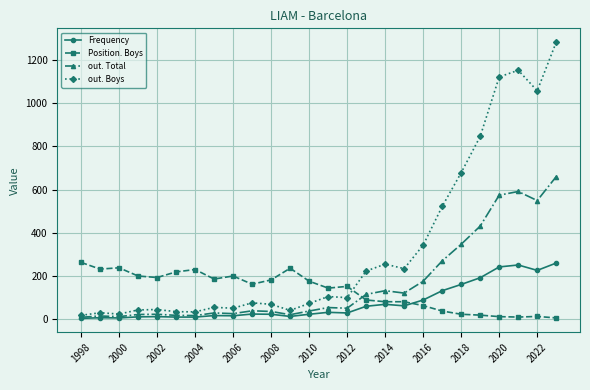

How many lines are shown in the chart?

4